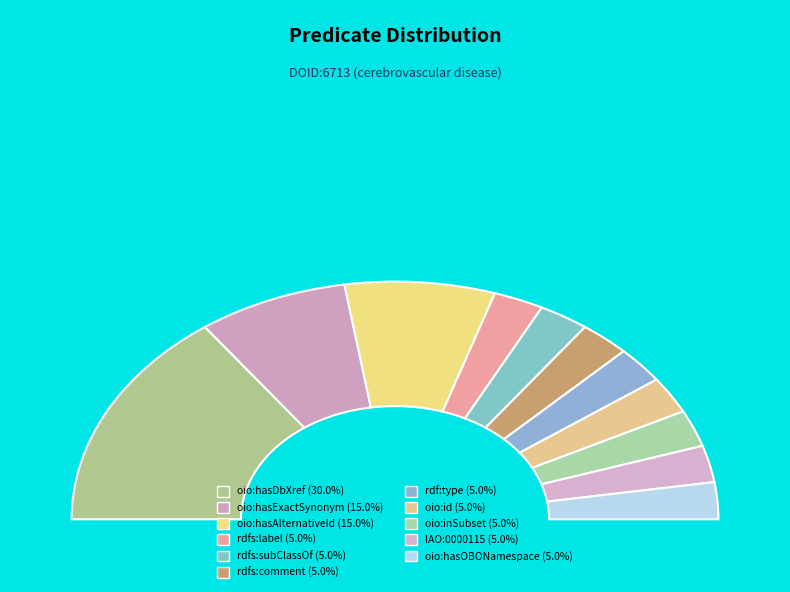

Is the sum of IAO:0000115 and rdf:type_owl greater than half?

No